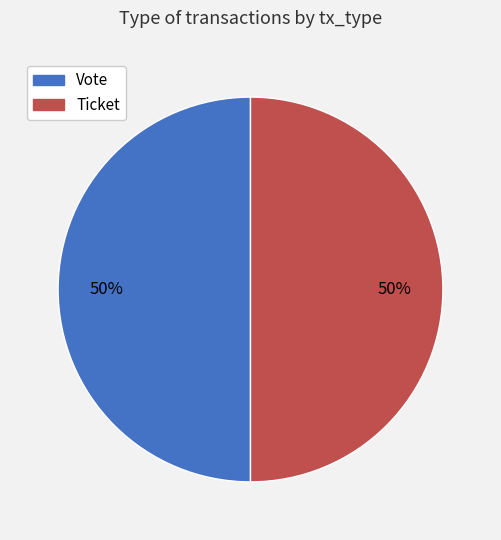

What is the ratio of the value at Ticket to the value at Vote?

1.0